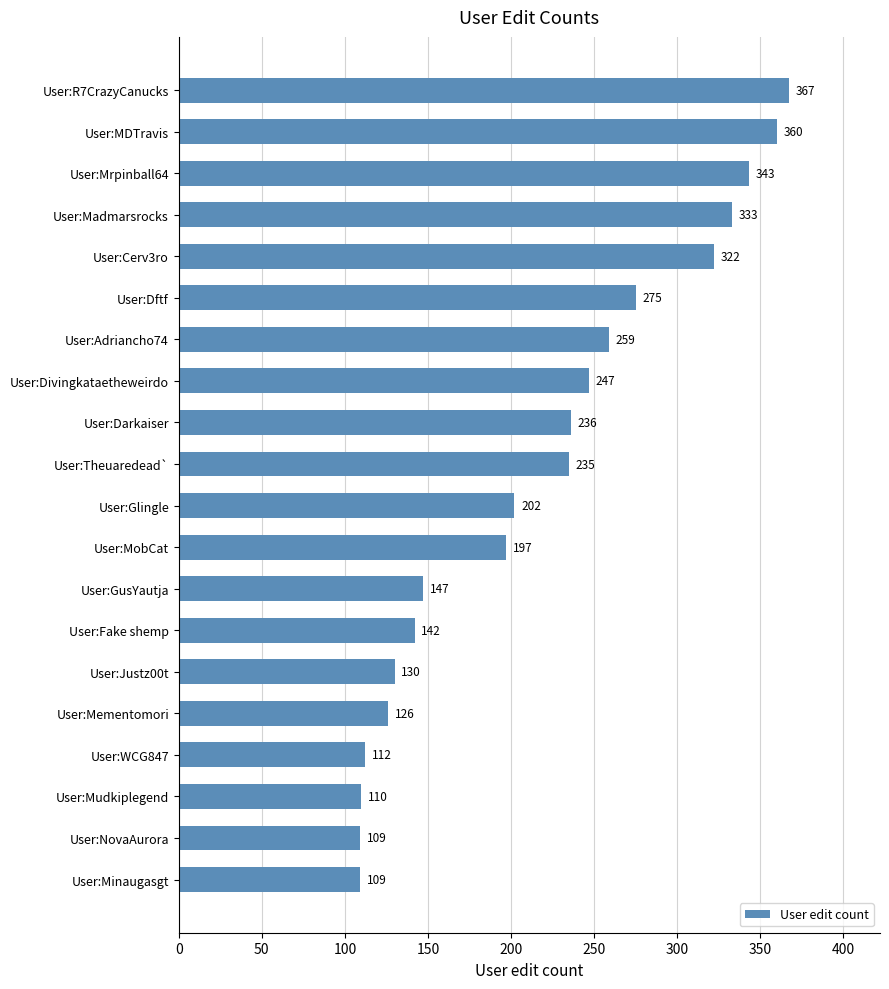

Does the chart contain any negative values?

No